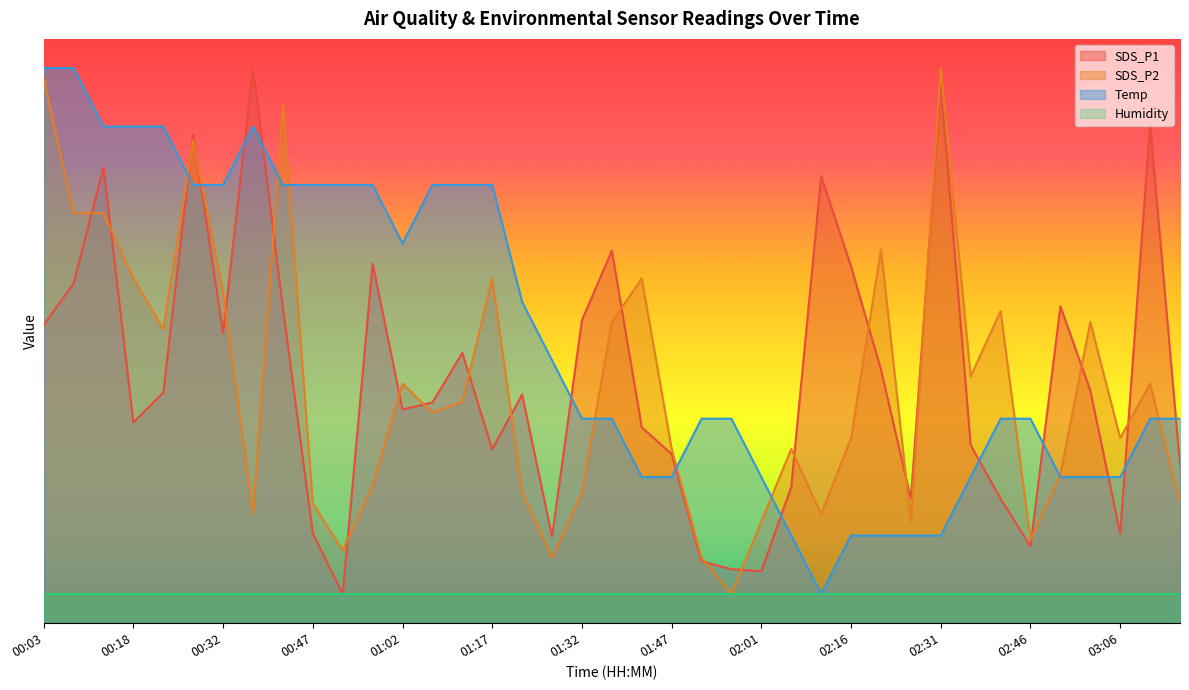

At which category does Temp reach its first local peak?

00:37